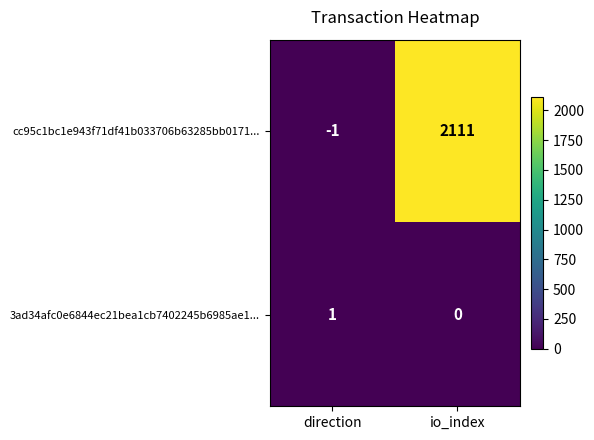

Reading right to left, transcribe all the data shown in this chart.

cc95c1bc1e943f71df41b033706b63285bb0171...: 2111	-1
3ad34afc0e6844ec21bea1cb7402245b6985ae1...: 0	1